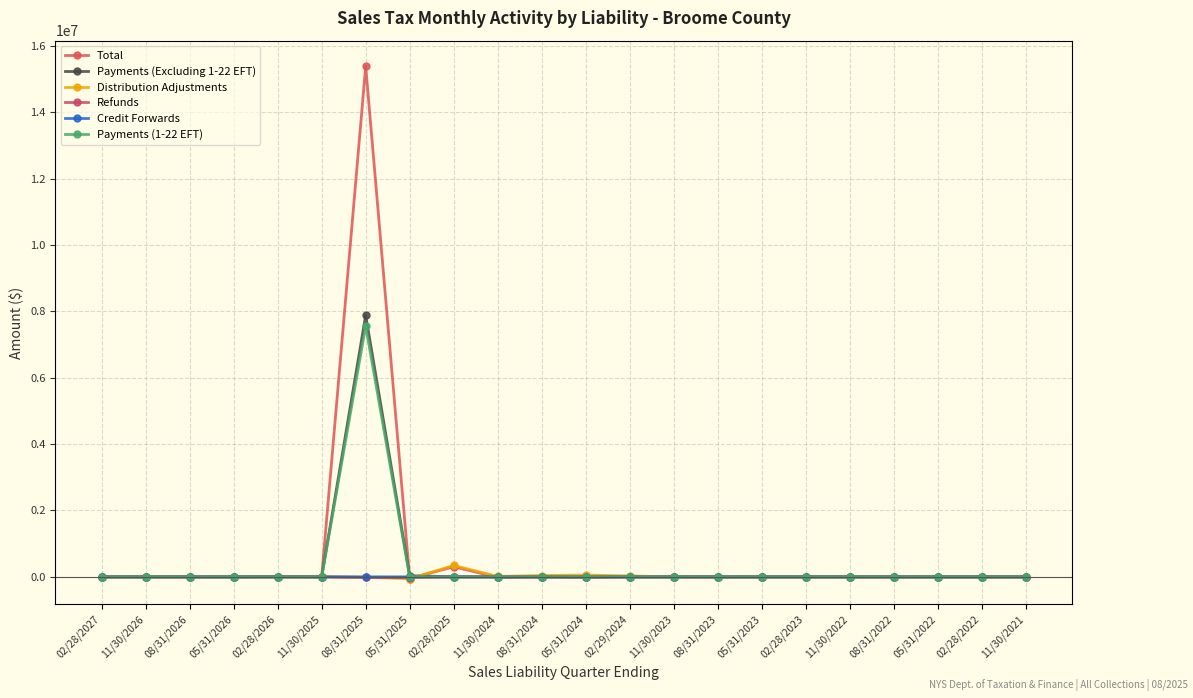

List the series in order of their peak value, highest first.

Total, Payments (Excluding 1-22 EFT), Payments (1-22 EFT), Distribution Adjustments, Credit Forwards, Refunds